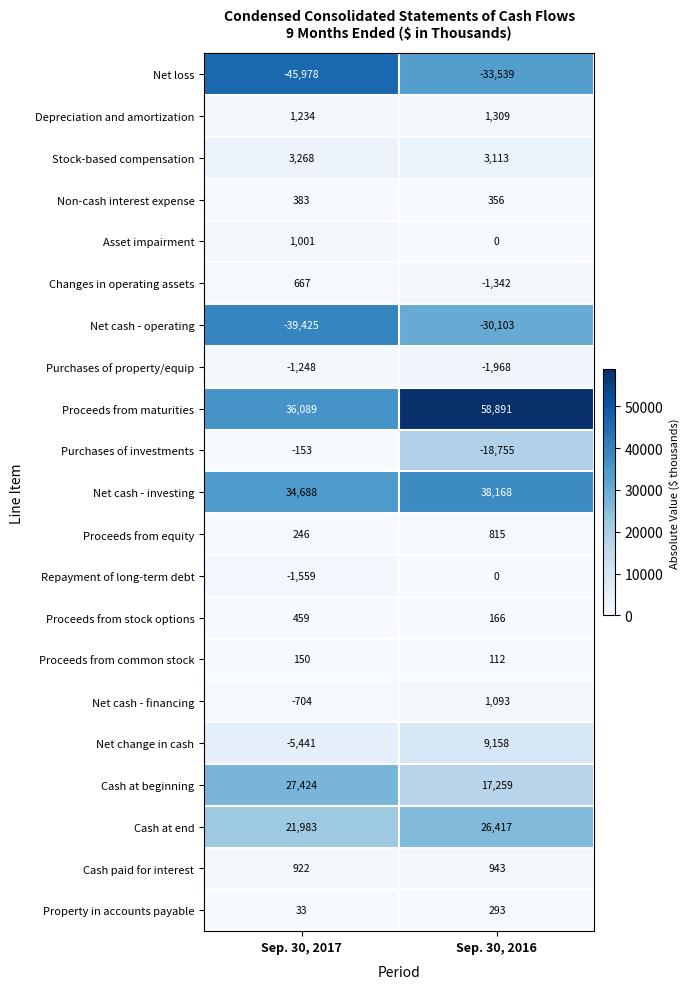

List the series in order of their peak value, lowest first.

Net loss, Net cash - operating, Purchases of property/equip, Purchases of investments, Repayment of long-term debt, Proceeds from common stock, Property in accounts payable, Non-cash interest expense, Proceeds from stock options, Changes in operating assets, Proceeds from equity, Cash paid for interest, Asset impairment, Net cash - financing, Depreciation and amortization, Stock-based compensation, Net change in cash, Cash at end, Cash at beginning, Net cash - investing, Proceeds from maturities